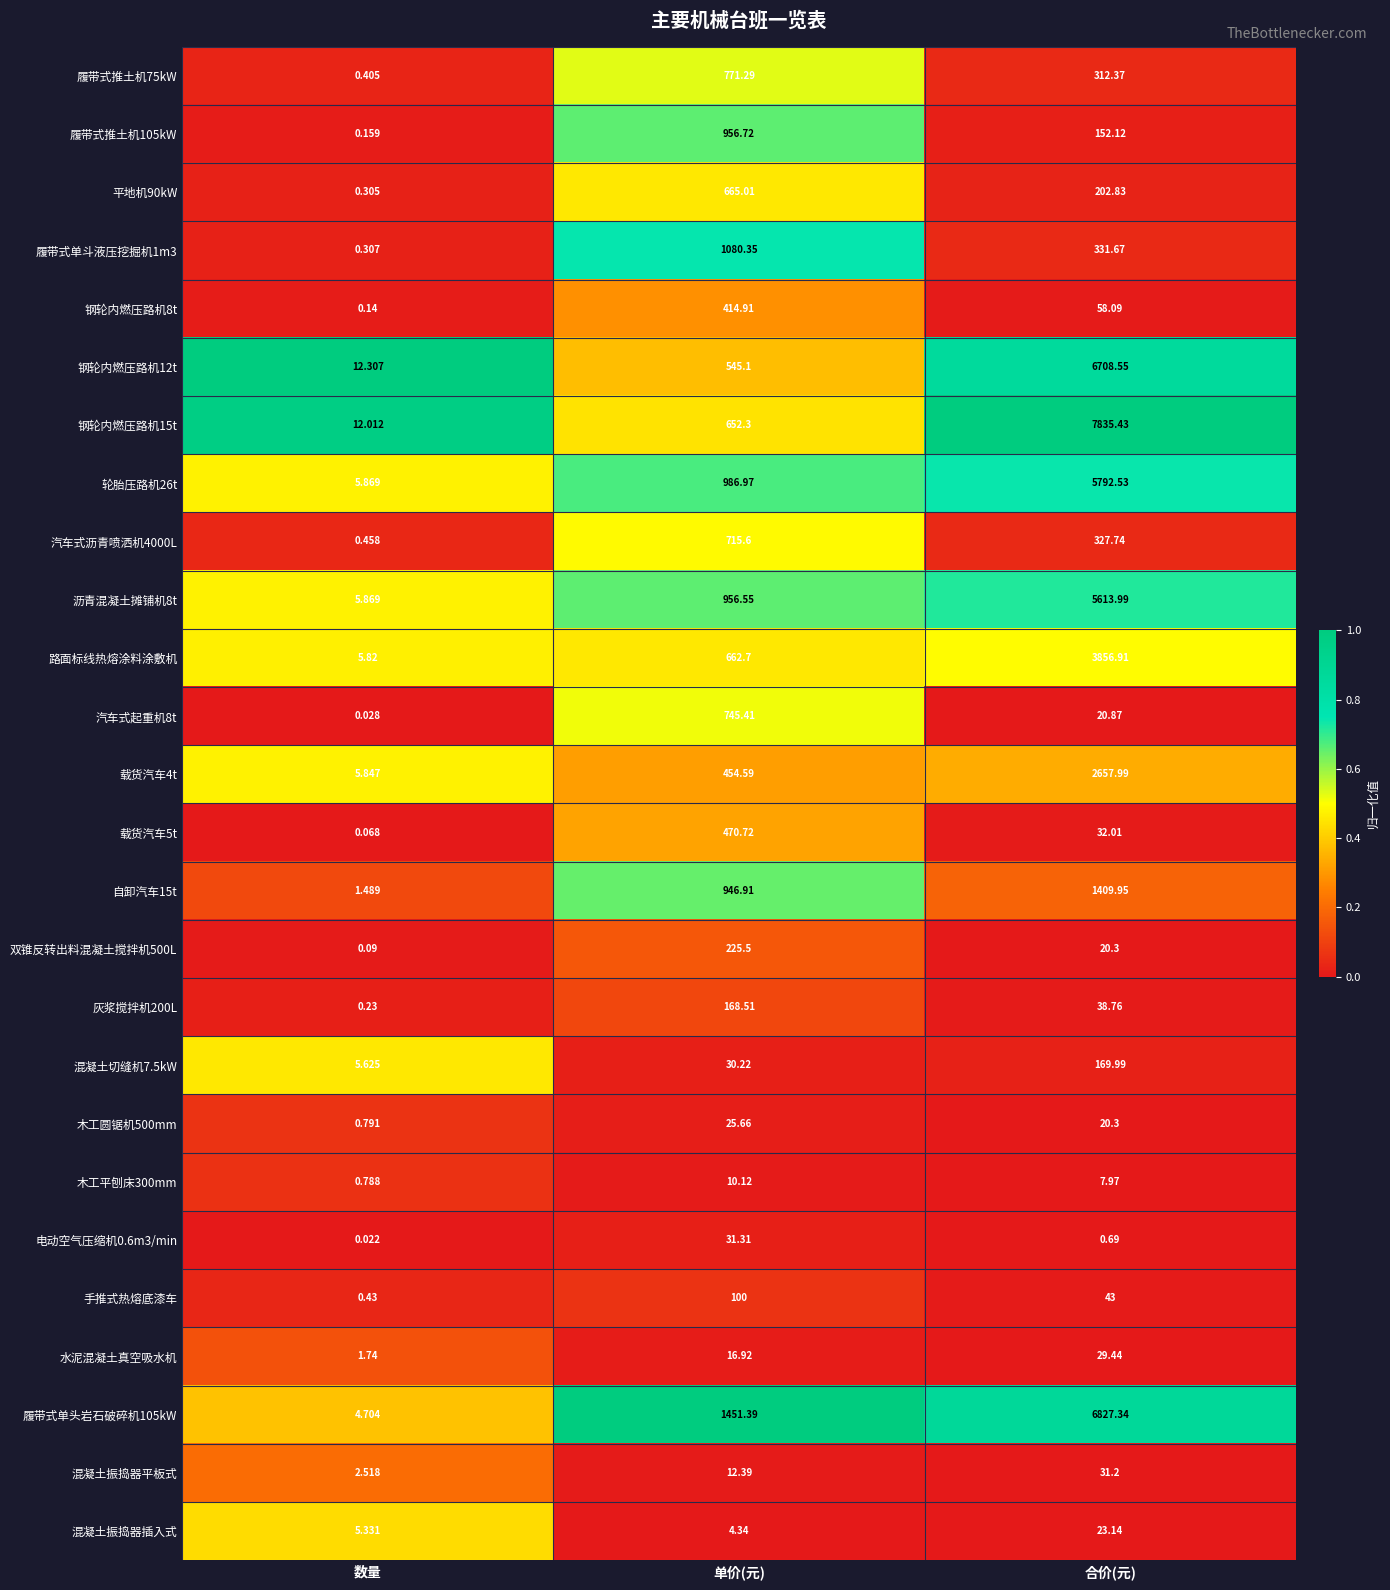

Rank the categories by 混凝土振捣器插入式 value from lowest to highest.

单价(元), 数量, 合价(元)